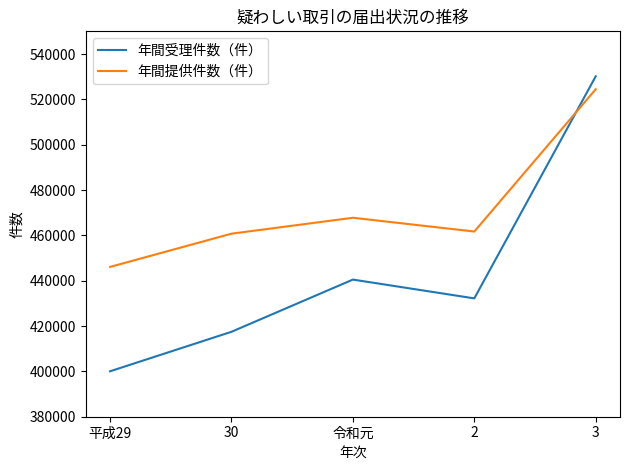

True or false: 年間受理件数（件） and 年間提供件数（件） intersect in this chart.

True